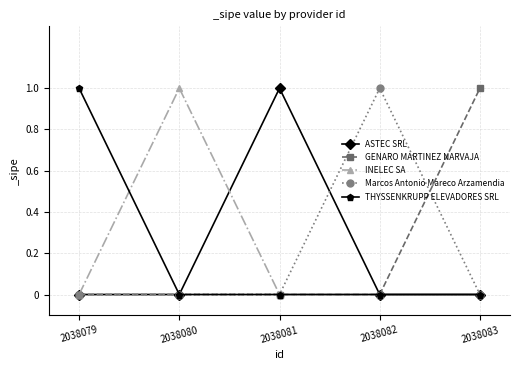

True or false: Marcos Antonio Mareco Arzamendia has more than 2 interior local peaks.

False